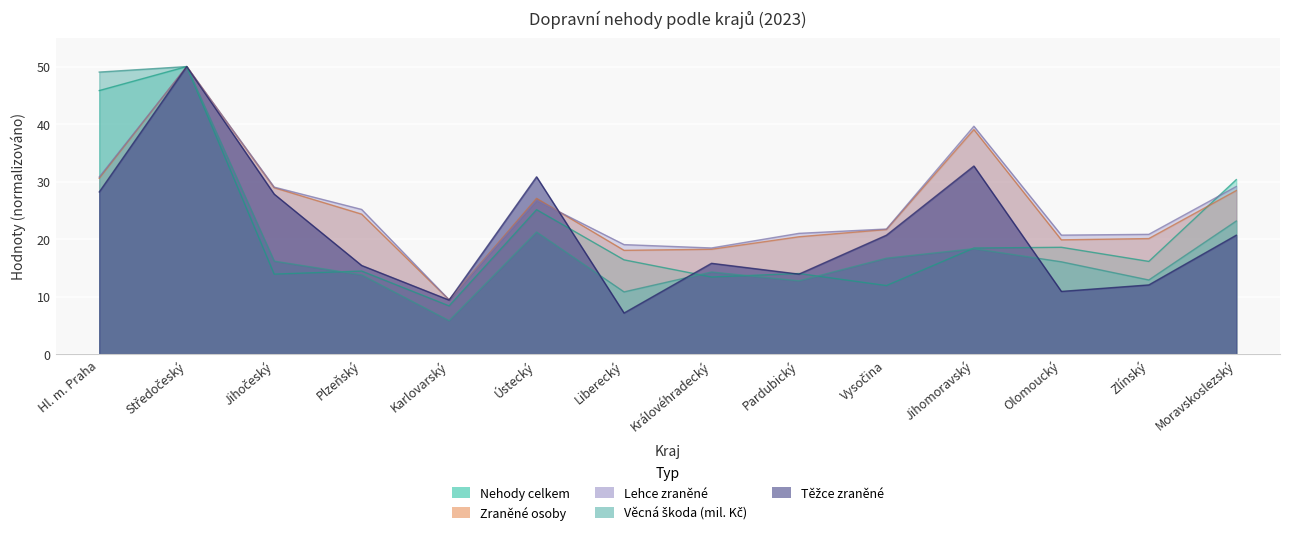

True or false: Věcná škoda (mil. Kč) and Zraněné osoby cross at least once.

False